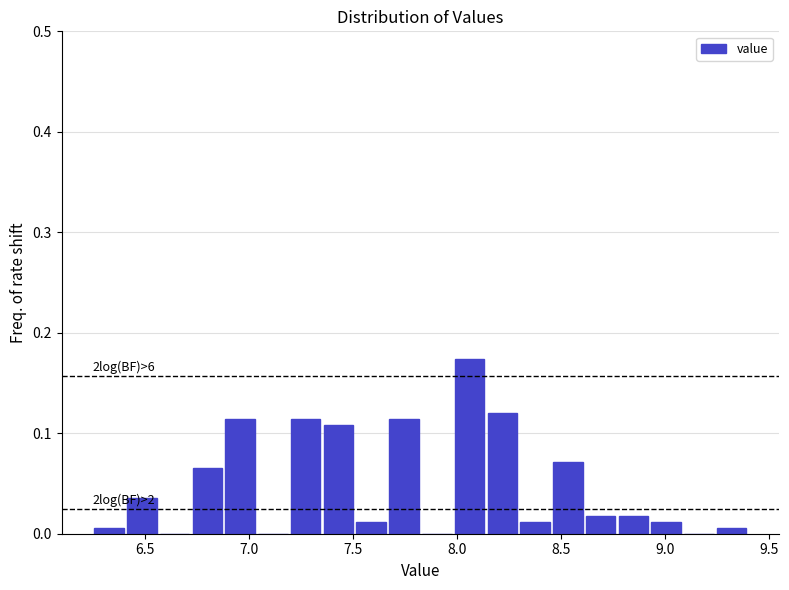

Read against the x-axis, roughly where is the centre of the tallest bar?

8.05